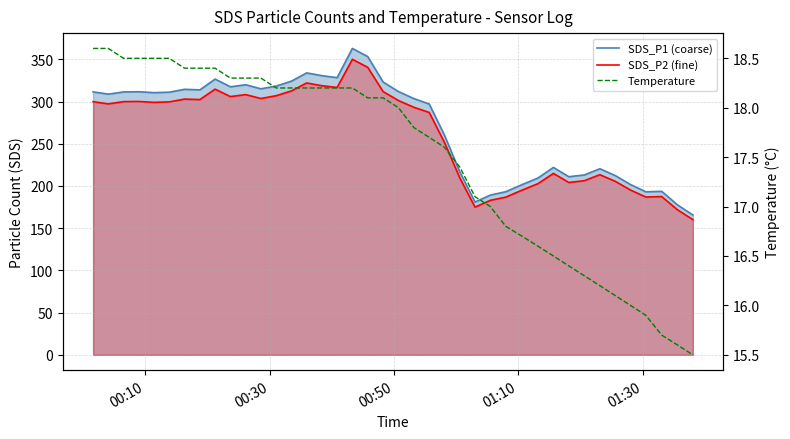

What is the value of the SDS_P2 (fine) point at the 6th from the left?

299.6